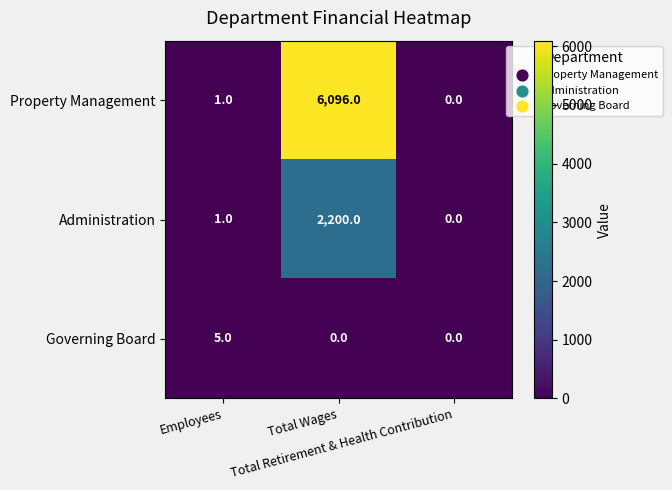

What is the average value of the Administration series?

734